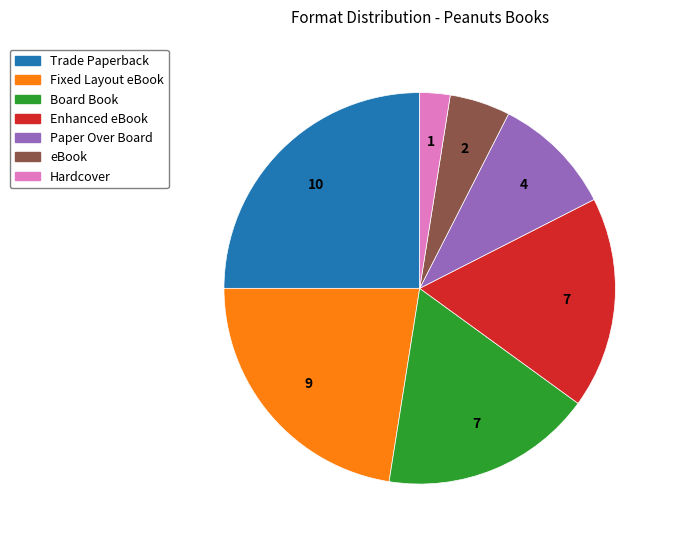

The Enhanced eBook slice represents 32% of the pie. True or false?

False